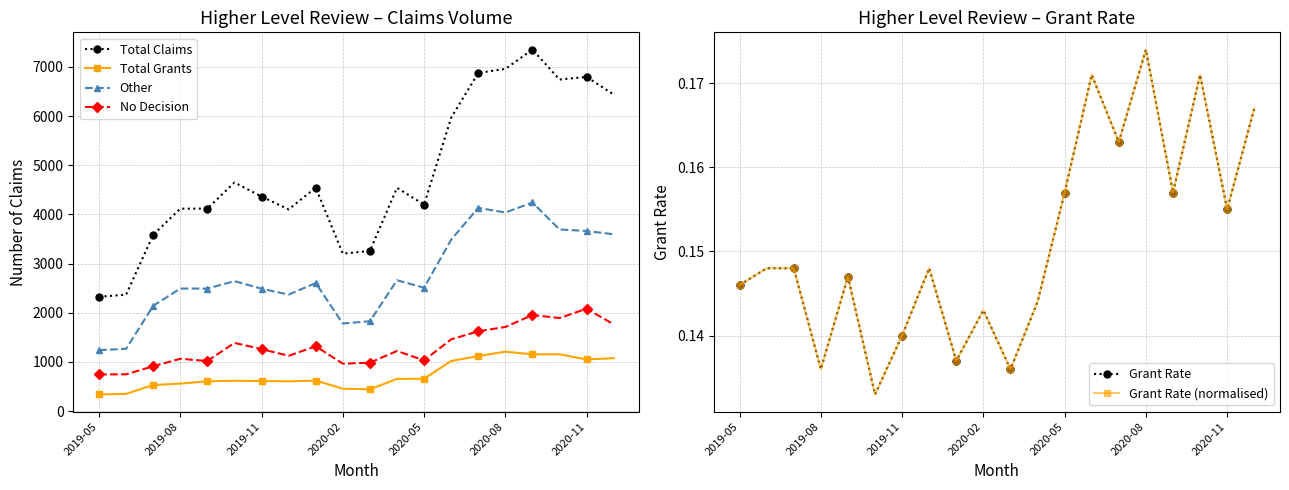

How many Grant Rate values are between 0 and 1?

20